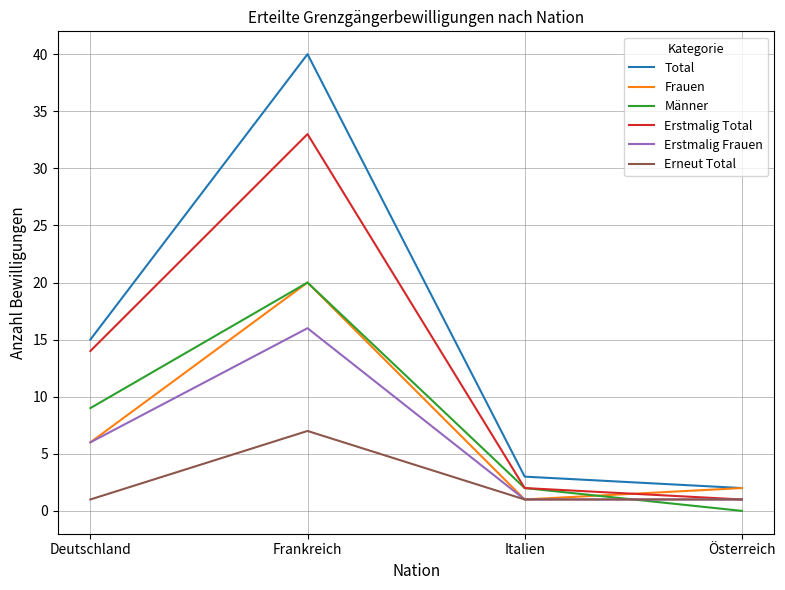

The Frauen series shows 20 at Frankreich. True or false?

True